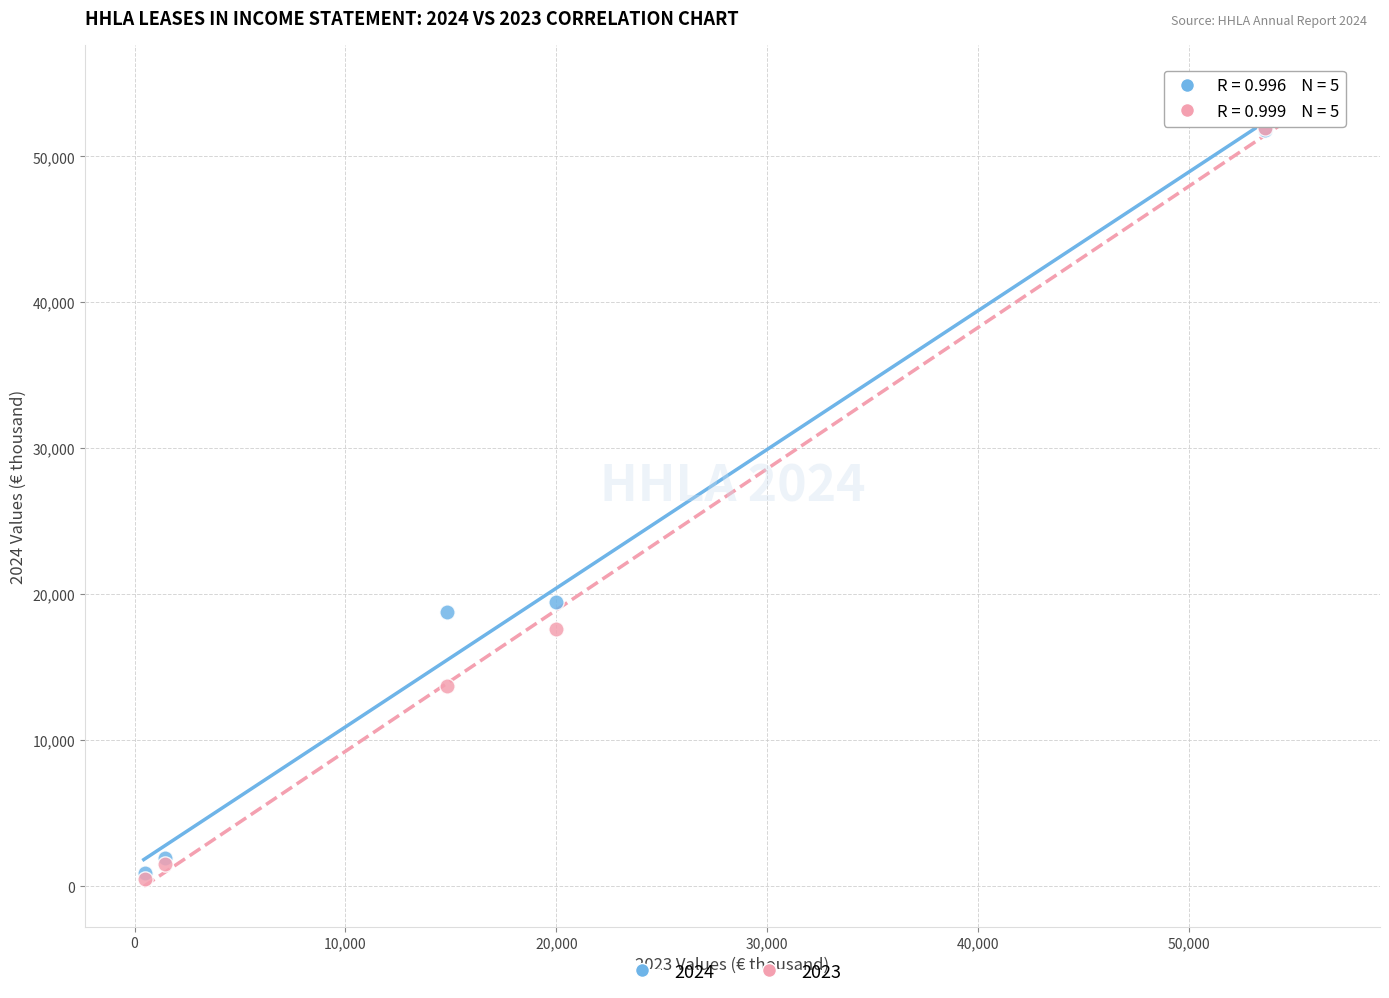

Across all series, what Y value is closest to 26218?

19454.0